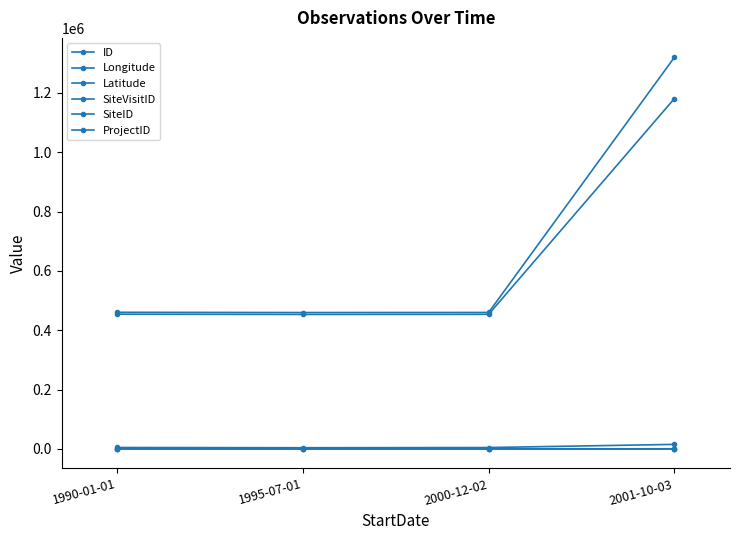

Between 1990-01-01 and 2000-12-02, which series saw the biggest shift?

SiteVisitID